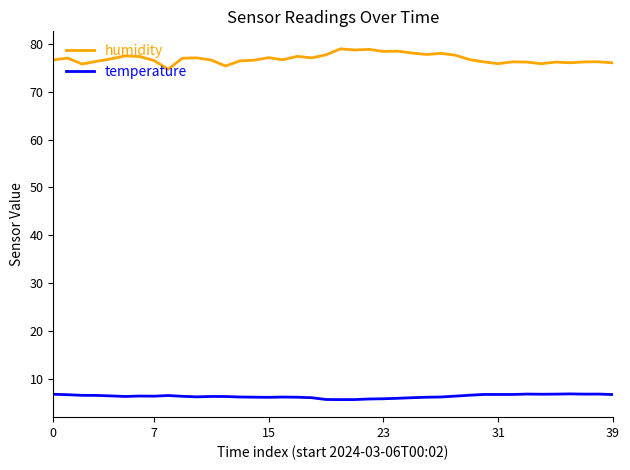

Which series has the largest total across all categories?

humidity